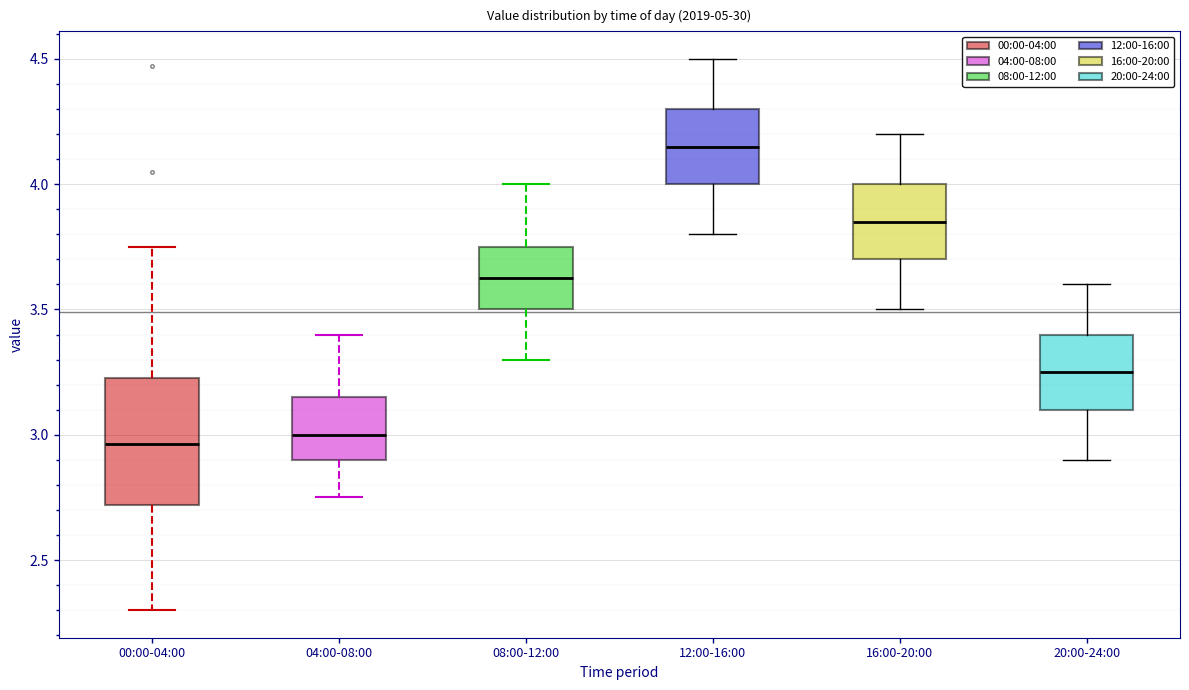

Reading left to right, transcribe this box plot: for each box, give where its median line is, the range the box spans, and where its two whiskers end, as read against the y-axis. The values are not printed on the chart, so give them approximately, as read against the axis.

00:00-04:00: median 2.95, box 2.70 to 3.25, whiskers 2.30 to 3.75
04:00-08:00: median 3.00, box 2.90 to 3.15, whiskers 2.75 to 3.40
08:00-12:00: median 3.65, box 3.50 to 3.75, whiskers 3.30 to 4.00
12:00-16:00: median 4.15, box 4.00 to 4.30, whiskers 3.80 to 4.50
16:00-20:00: median 3.85, box 3.70 to 4.00, whiskers 3.50 to 4.20
20:00-24:00: median 3.25, box 3.10 to 3.40, whiskers 2.90 to 3.60